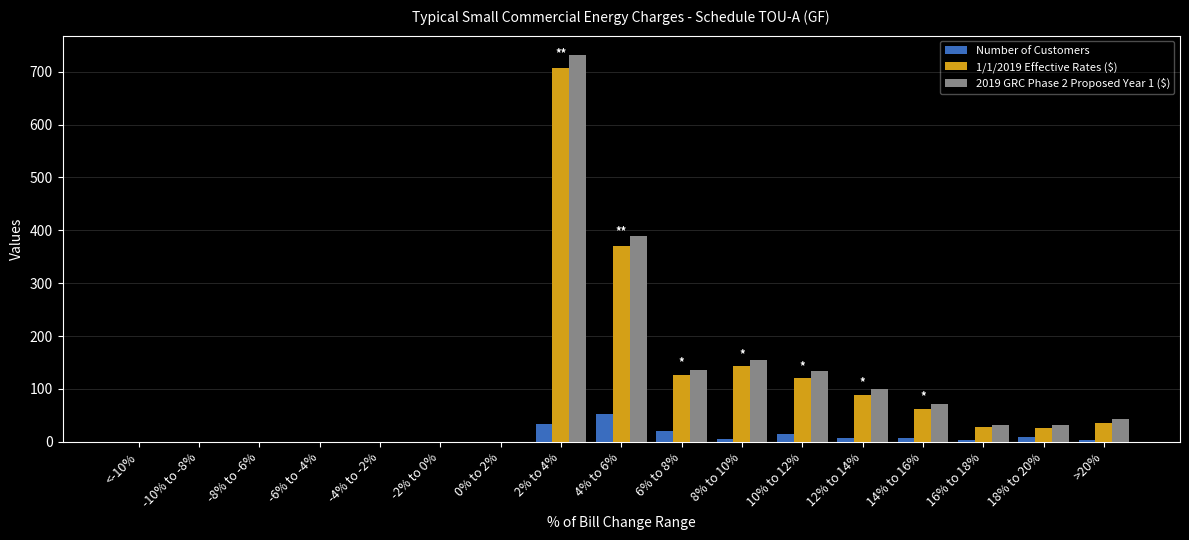

How many series are shown in this chart?

3